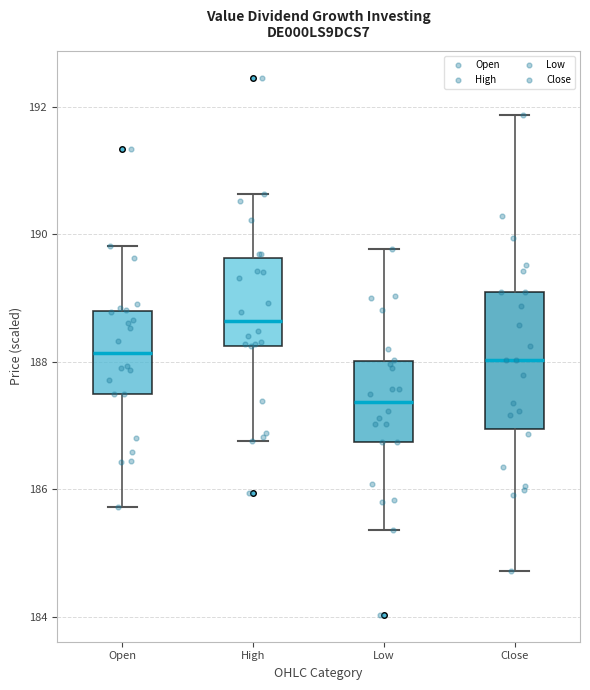

Which box is the tallest, from its lower edge to its upper edge?

Close